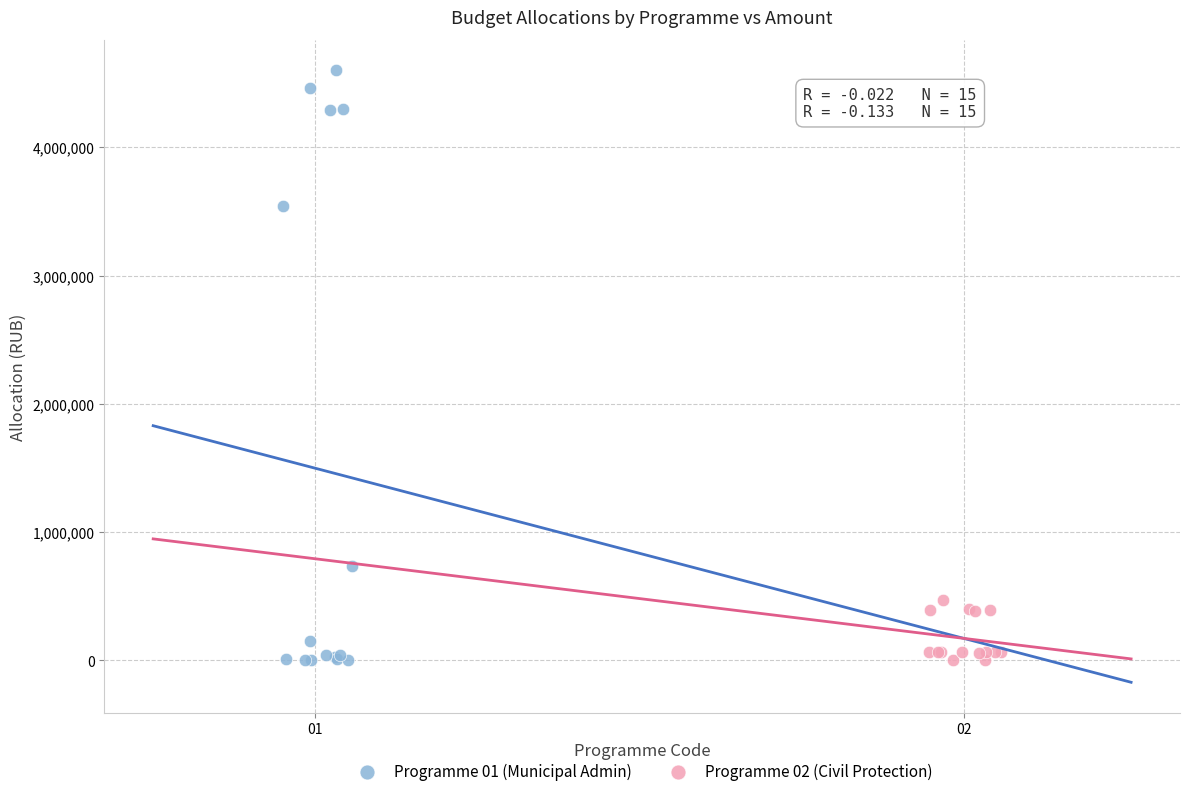

Which series reaches the maximum Y coordinate?

Programme 01 (Municipal Admin)